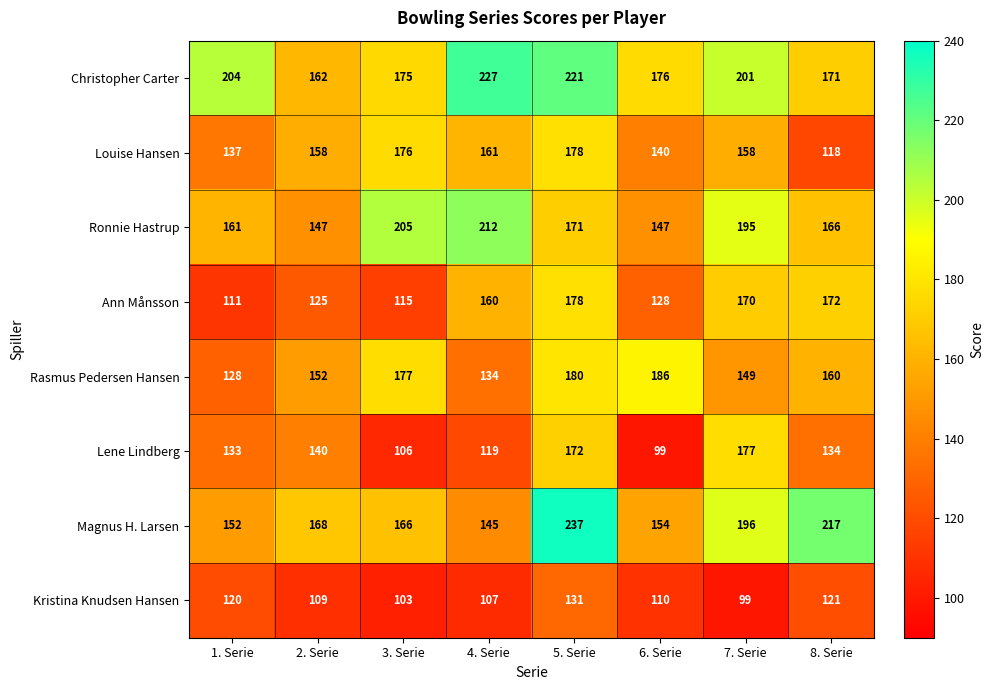

At 1. Serie, list the series in order from largest to smallest.

Christopher Carter, Ronnie Hastrup, Magnus H. Larsen, Louise Hansen, Lene Lindberg, Rasmus Pedersen Hansen, Kristina Knudsen Hansen, Ann Månsson